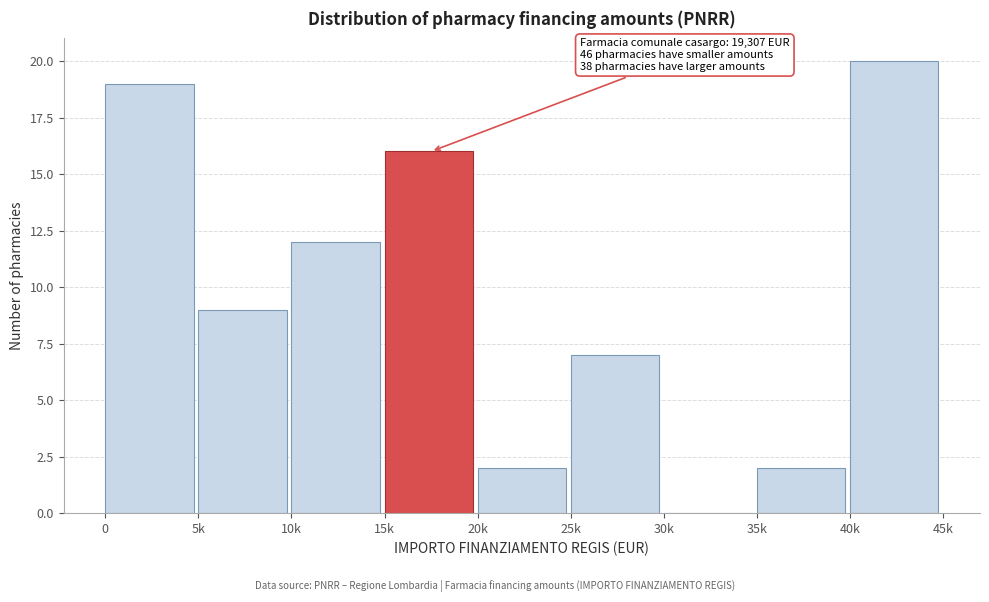

Reading left to right, list all the values displayed in this chart.

0=19	5k=9	10k=12	15k=16	20k=2	25k=7	30k=0	35k=2	40k=20